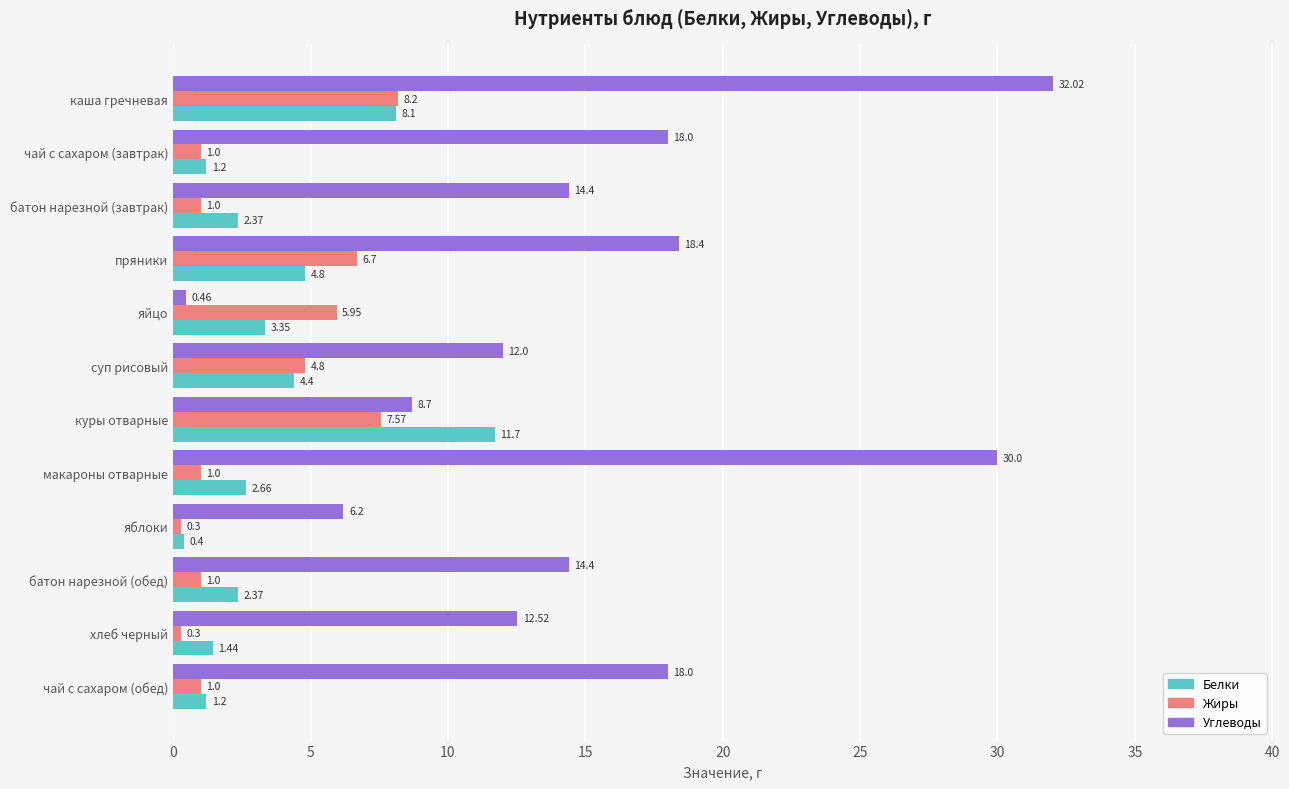

What is the sum of the Белки values at чай с сахаром (обед) and батон нарезной (завтрак)?

3.6